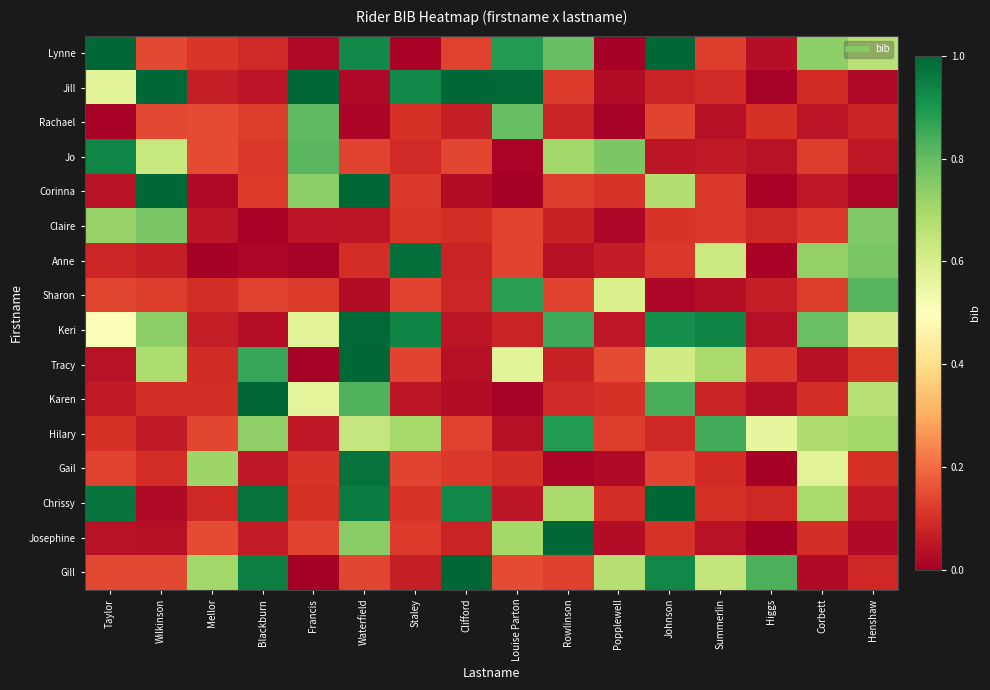

At Blackburn, list the series in order from largest to smallest.

Karen, Chrissy, Gill, Tracy, Hilary, Sharon, Rachael, Corinna, Jo, Lynne, Josephine, Gail, Jill, Keri, Anne, Claire